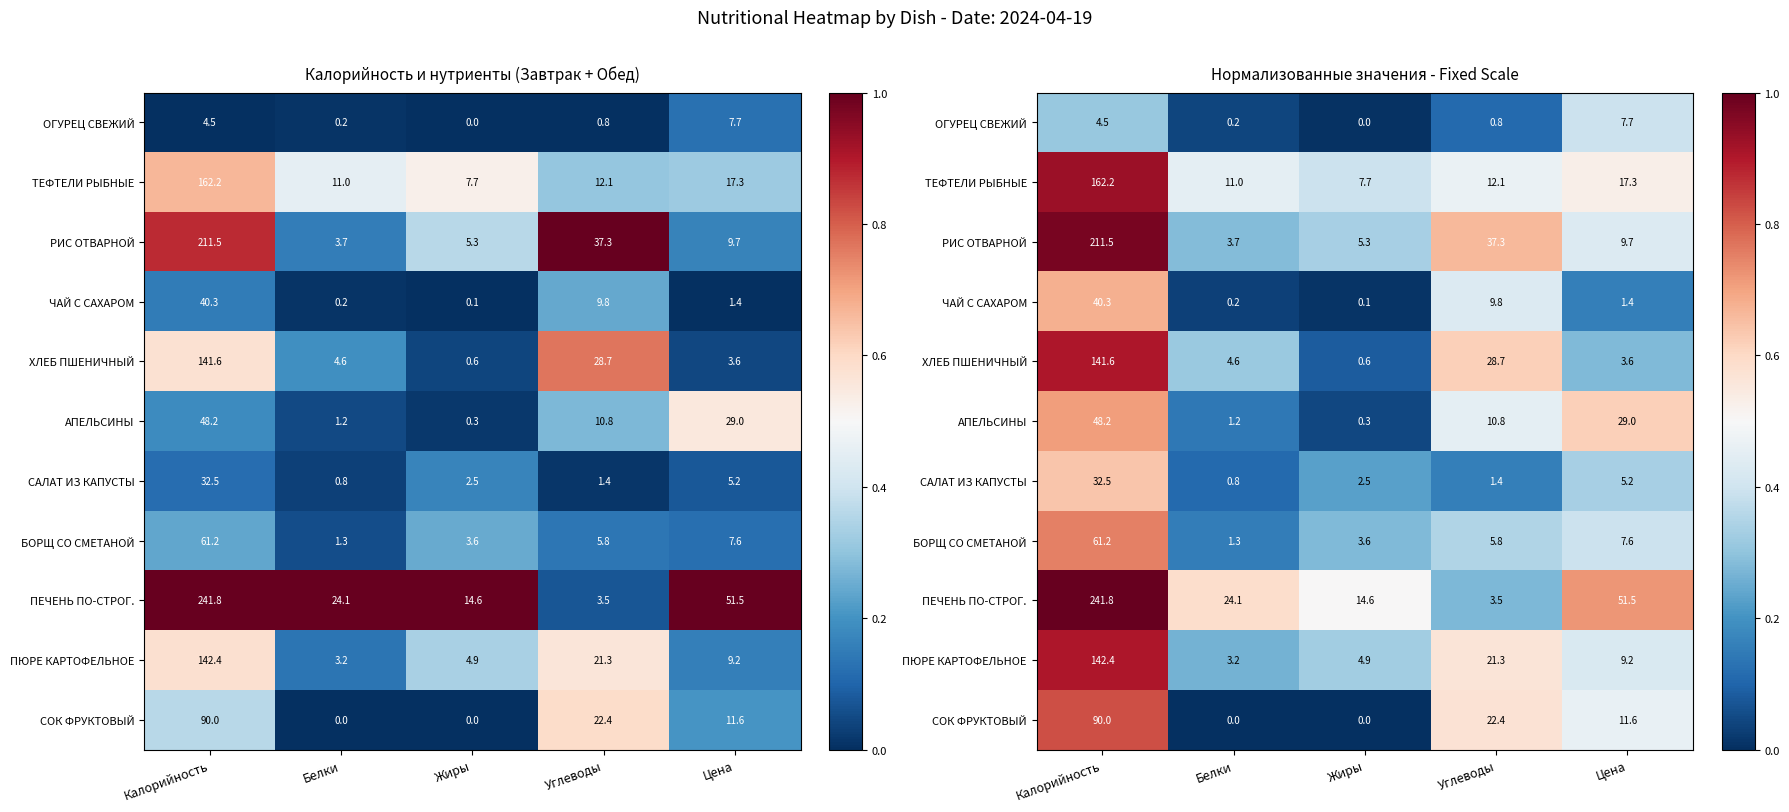

The ЧАЙ С САХАРОМ series shows 0.0 at Белки. True or false?

False